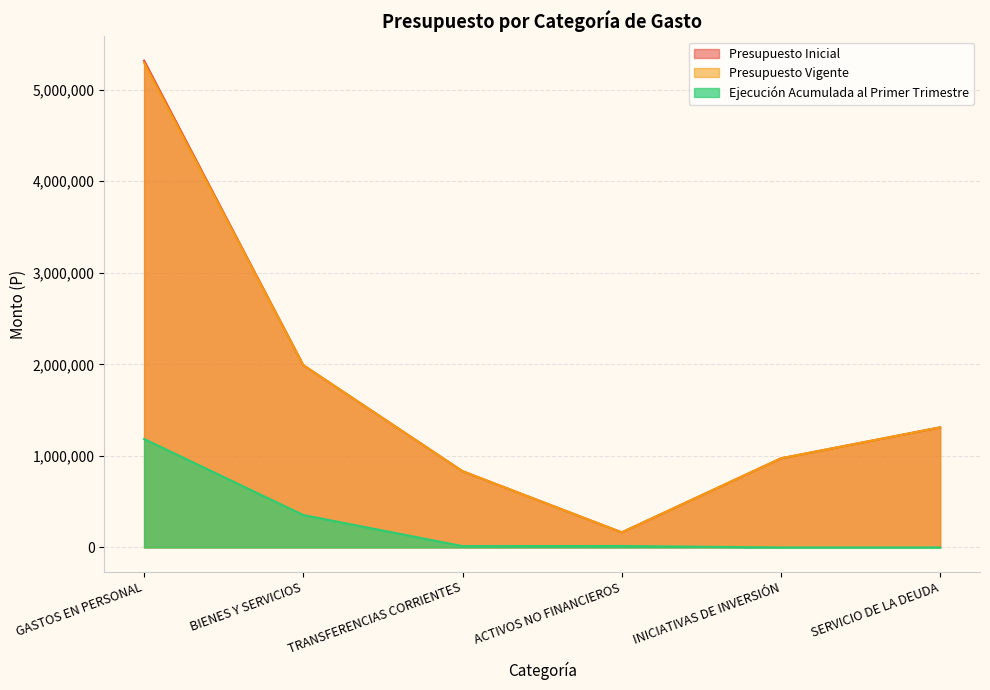

What is the greatest value displayed?

5317281